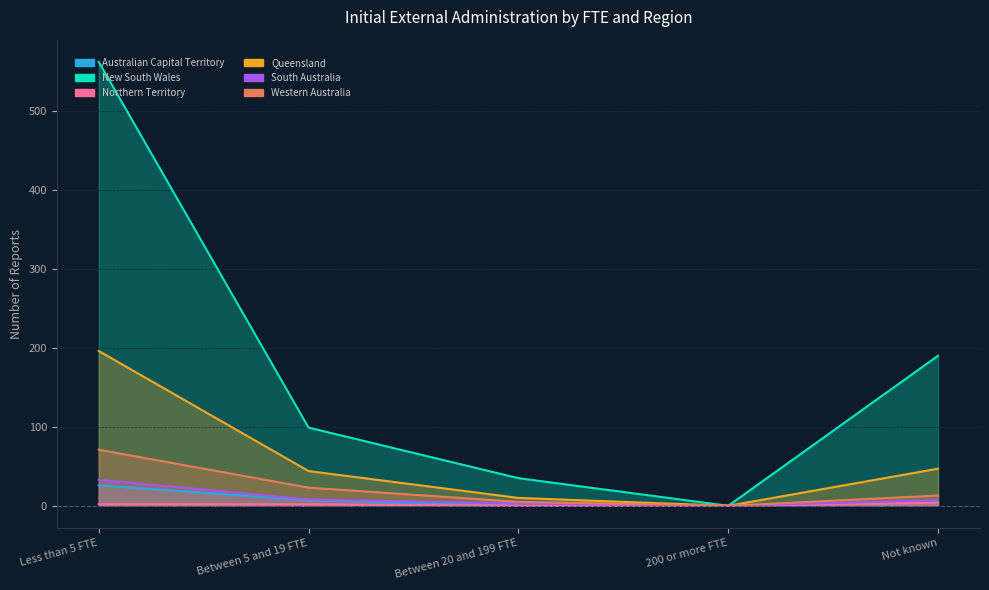

True or false: New South Wales has more than 2 interior local peaks.

False